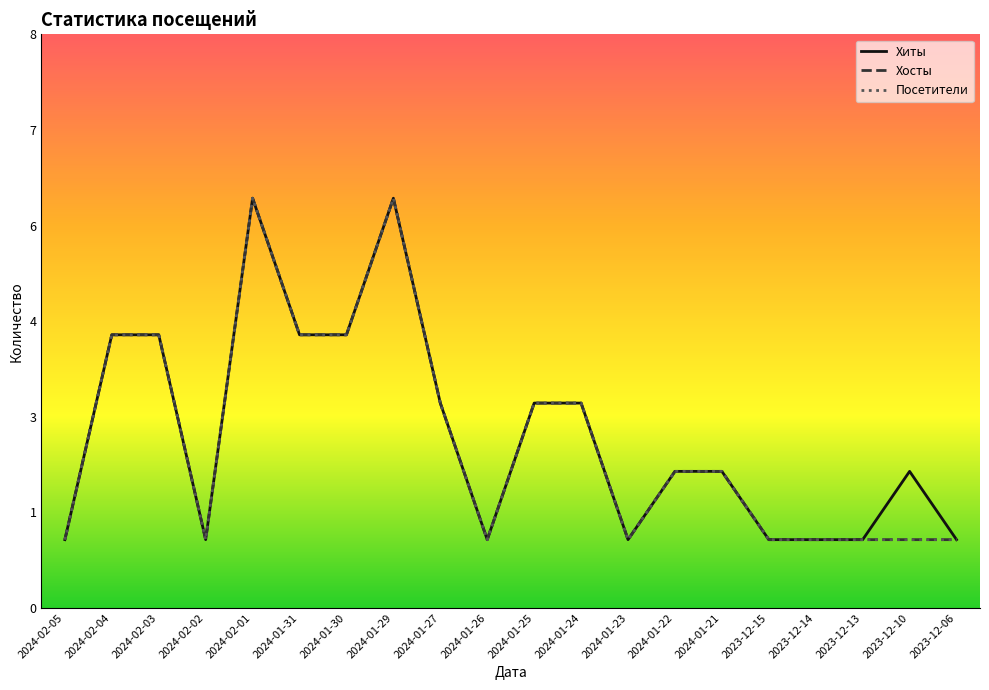

What is the label of the 2nd point from the left?

2024-02-04